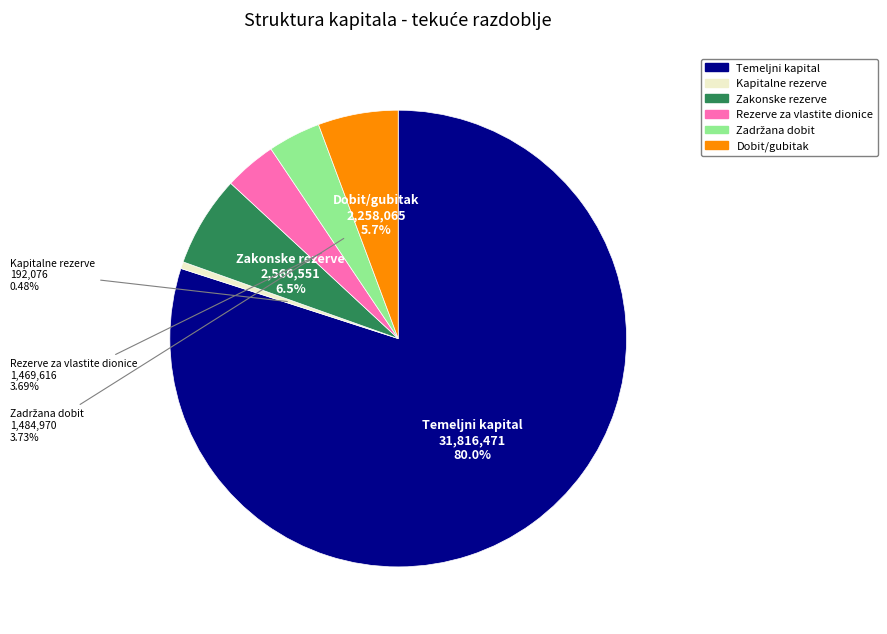

Which slice is the largest?

Temeljni kapital